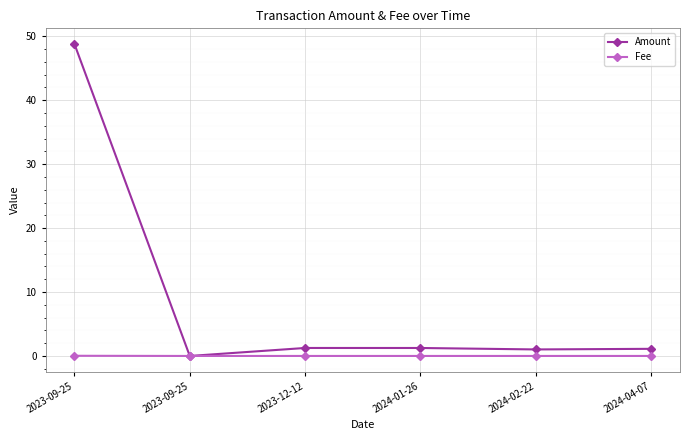

List the series in order of their overall mean, lowest first.

Fee, Amount